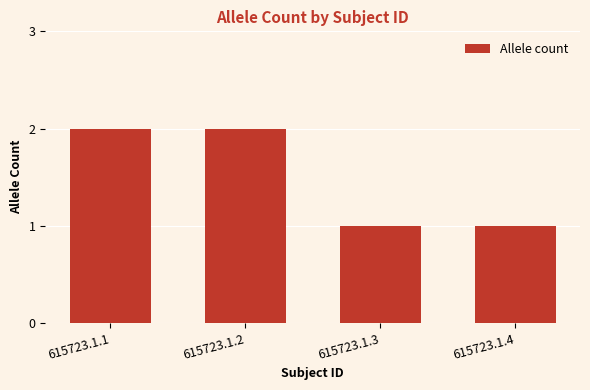

Reading left to right, transcribe all the data shown in this chart.

2	2	1	1